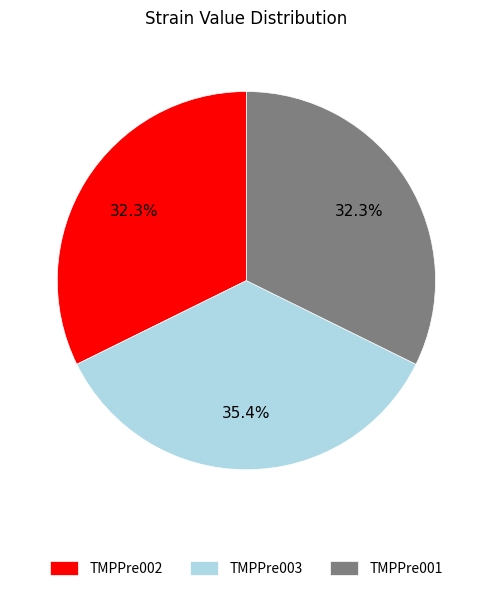

The TMPPre001 slice represents 32% of the pie. True or false?

True